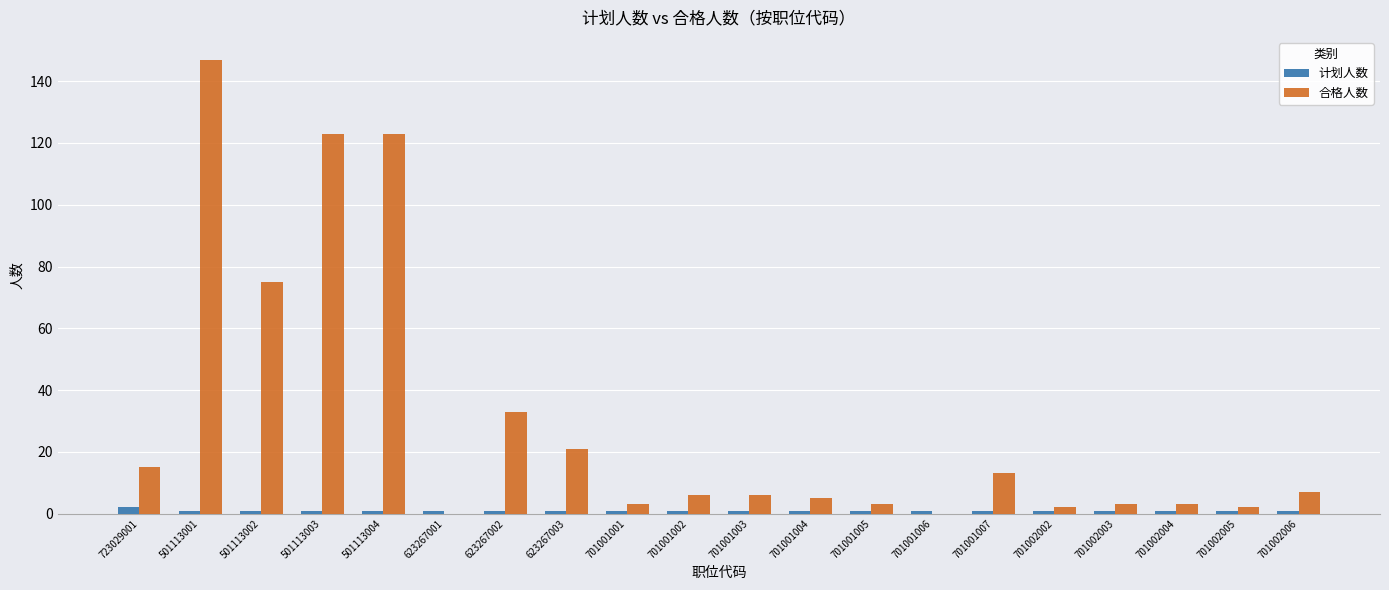

Between 623267003 and 701002004, which series saw the biggest shift?

合格人数